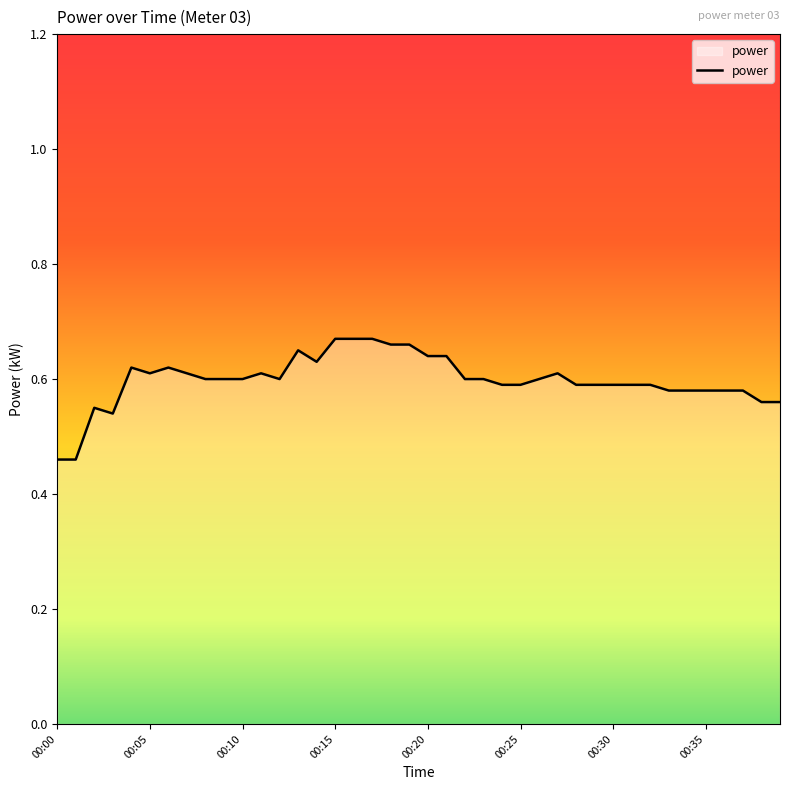

Is it true that the value at 00:25 is 0.9?

False